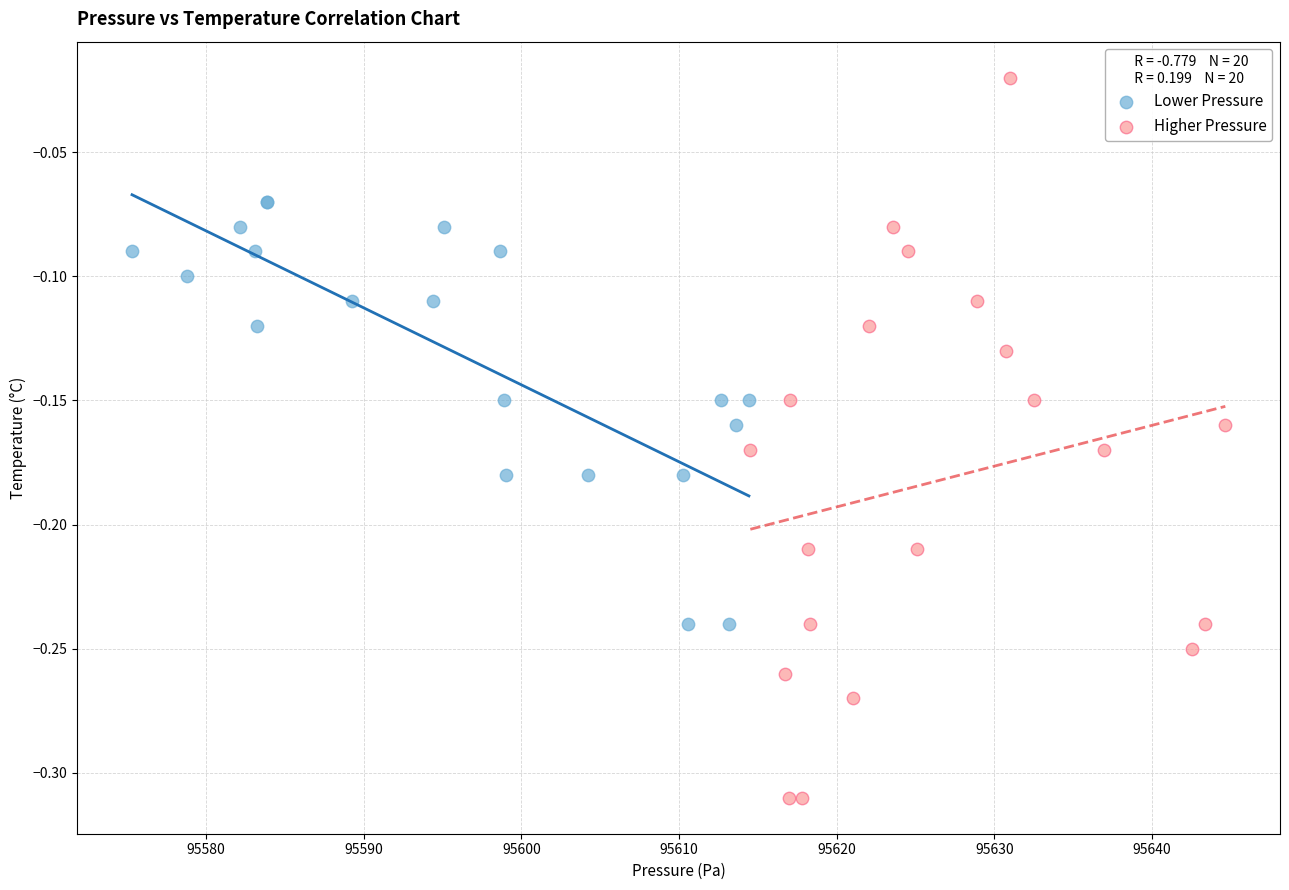

Which series contains the lowest Y value?

Higher Pressure